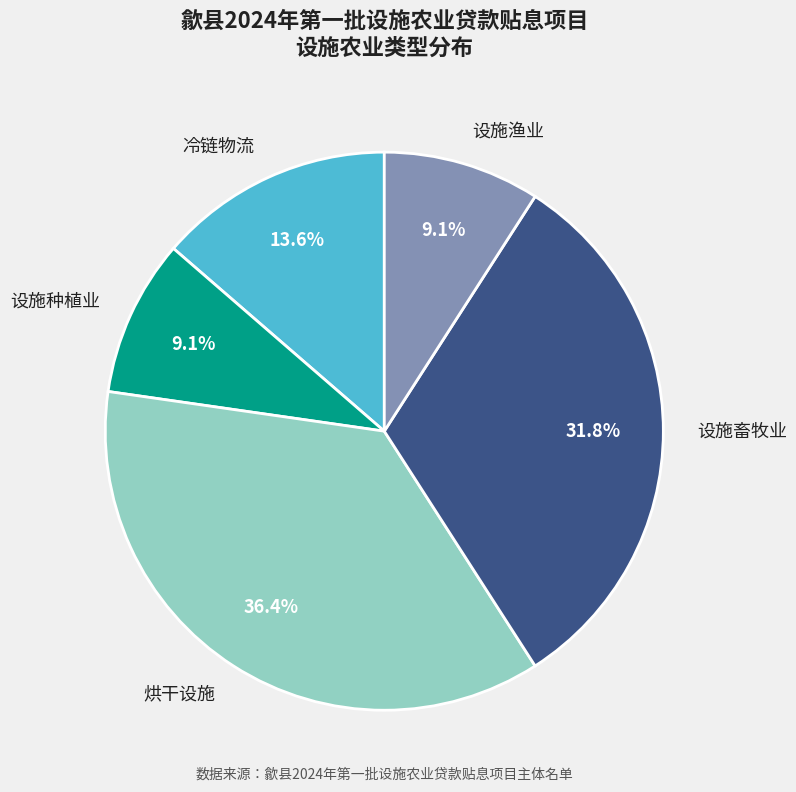

To the nearest percent, what is the difference between the 设施渔业 and 烘干设施 slice percentages?

27%